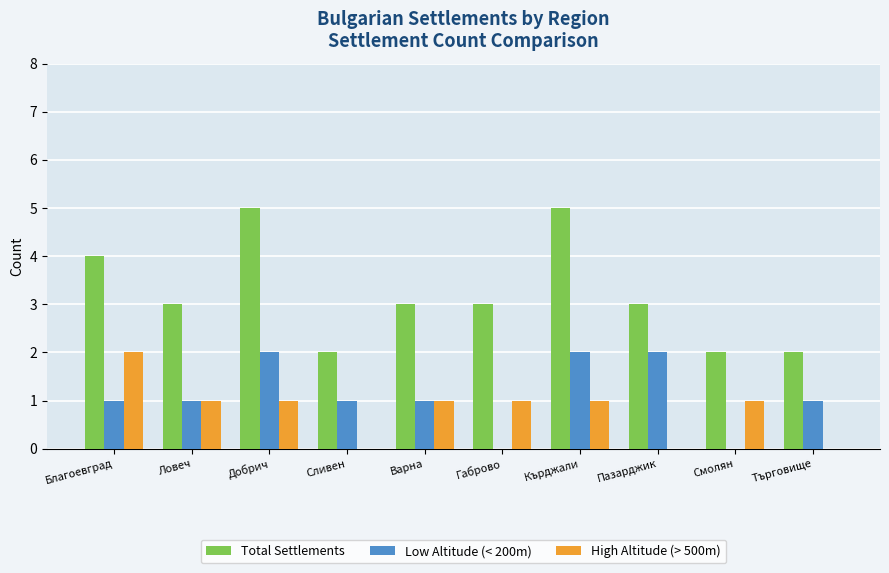

Count the number of data series in this chart.

3